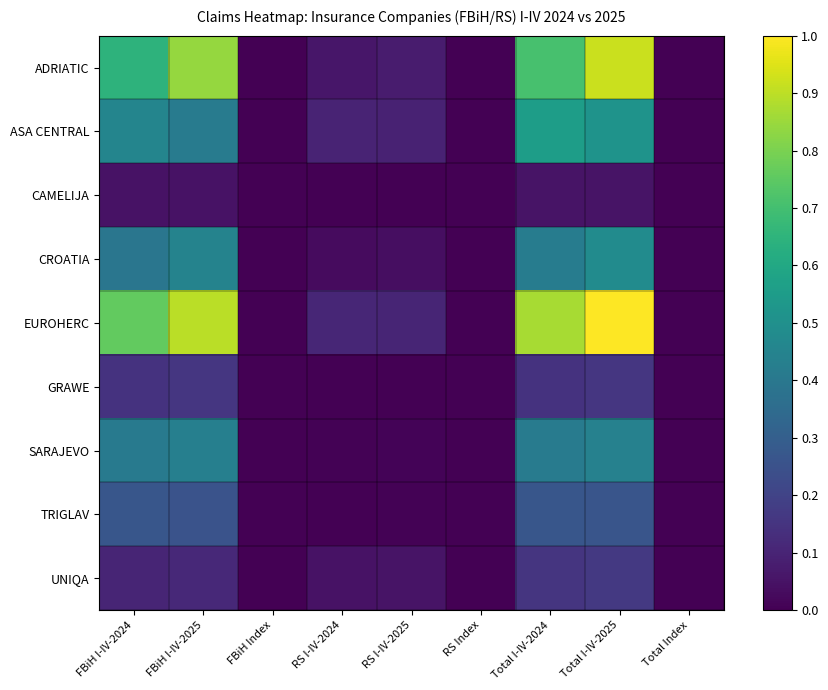

What is the spread (max minus min) of values at RS I-IV-2024?

0.1